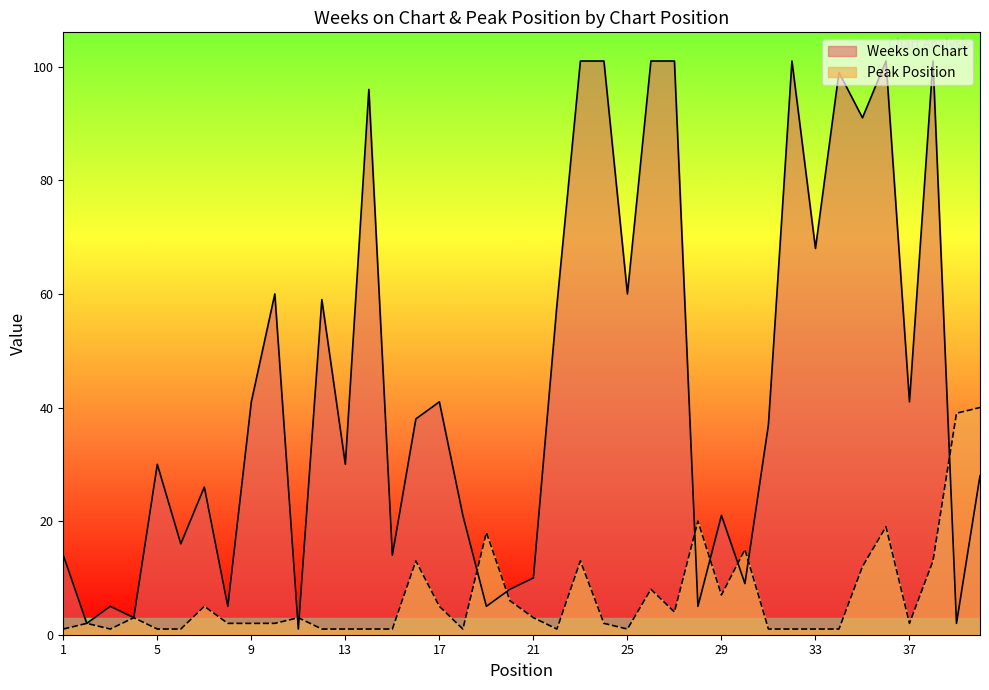

Which series has the largest total across all categories?

Weeks on Chart